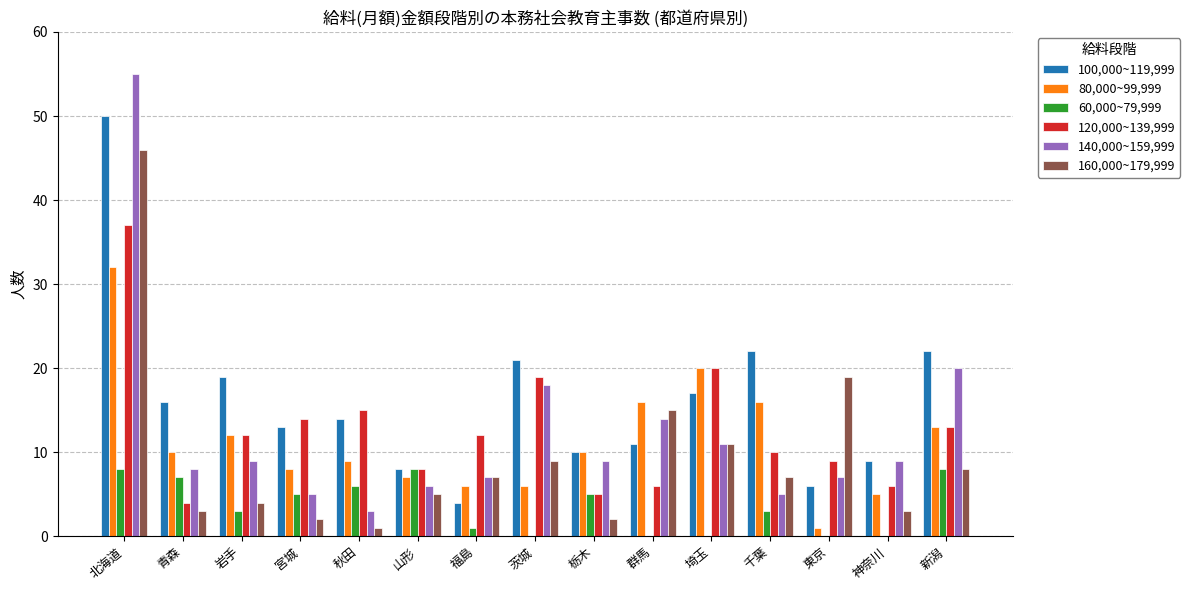

At which label does 120,000~139,999 reach its peak?

北海道